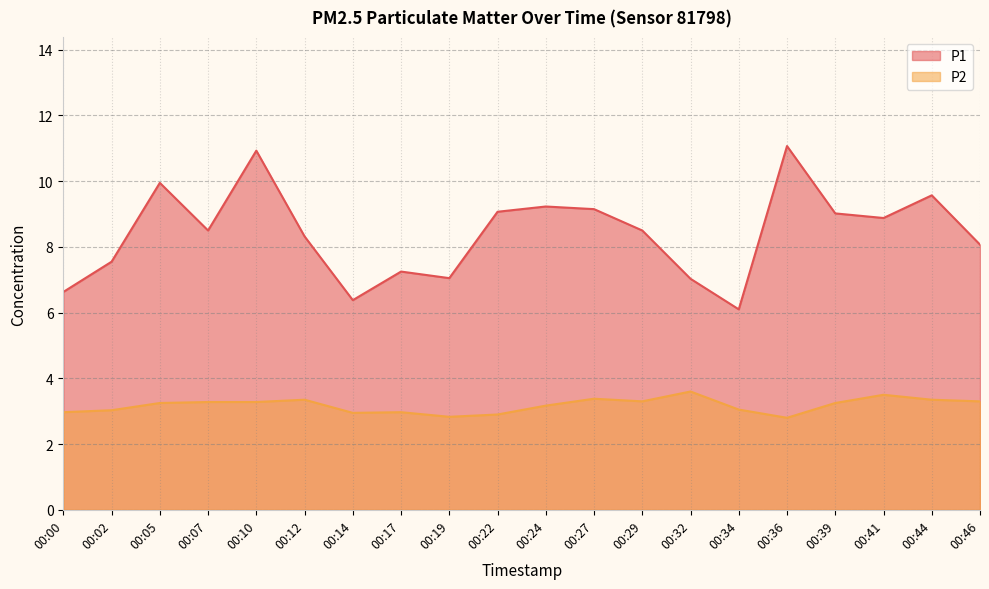

True or false: P2 and P1 intersect in this chart.

False